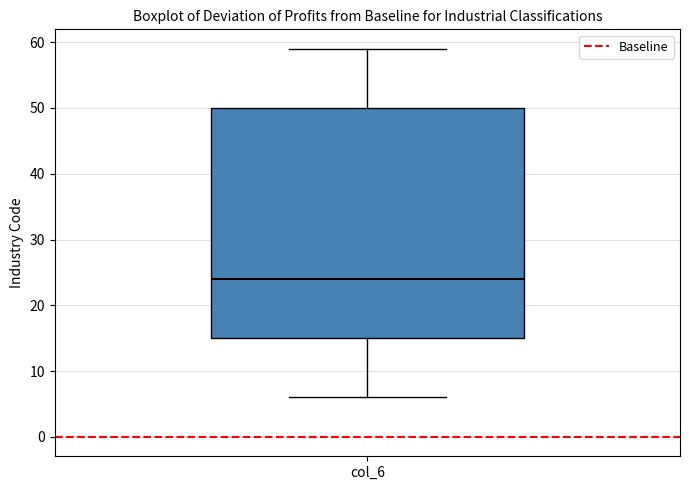

Read this box plot against the y-axis: the position of the median line, the range covered by the box, and the ends of both whiskers. The values are not printed on the chart, so give them approximately, as read against the axis.

median 24, box 15 to 50, whiskers 6 to 59